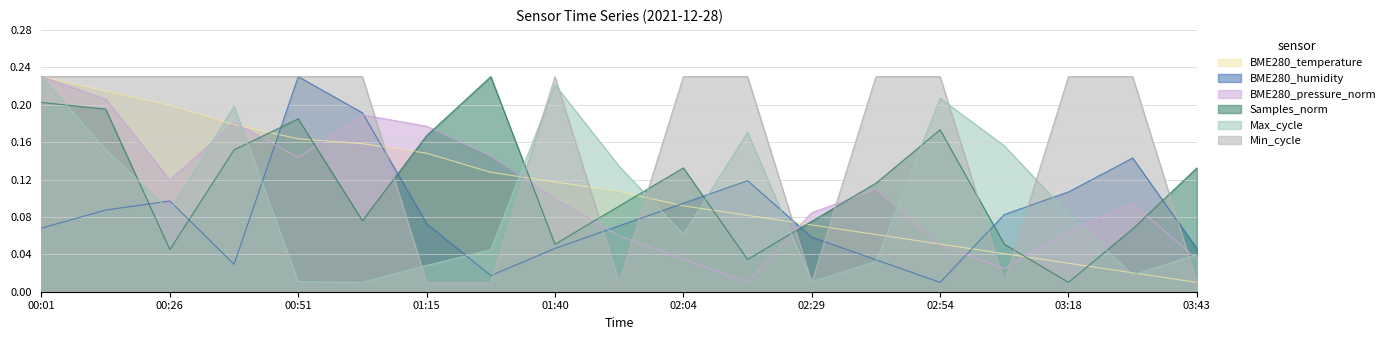

Which series ends up on top after the final intersection of Max_cycle and BME280_temperature?

Max_cycle